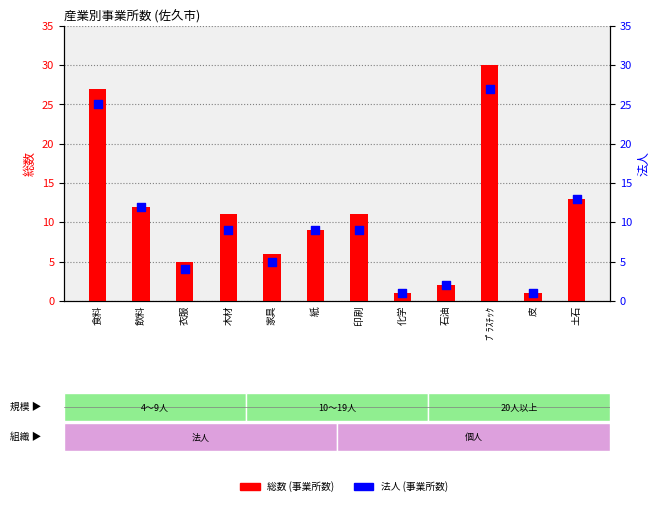

Is the value of 法人 (事業所数) at 食料 greater than the value of 総数 (事業所数) at 印刷?

Yes